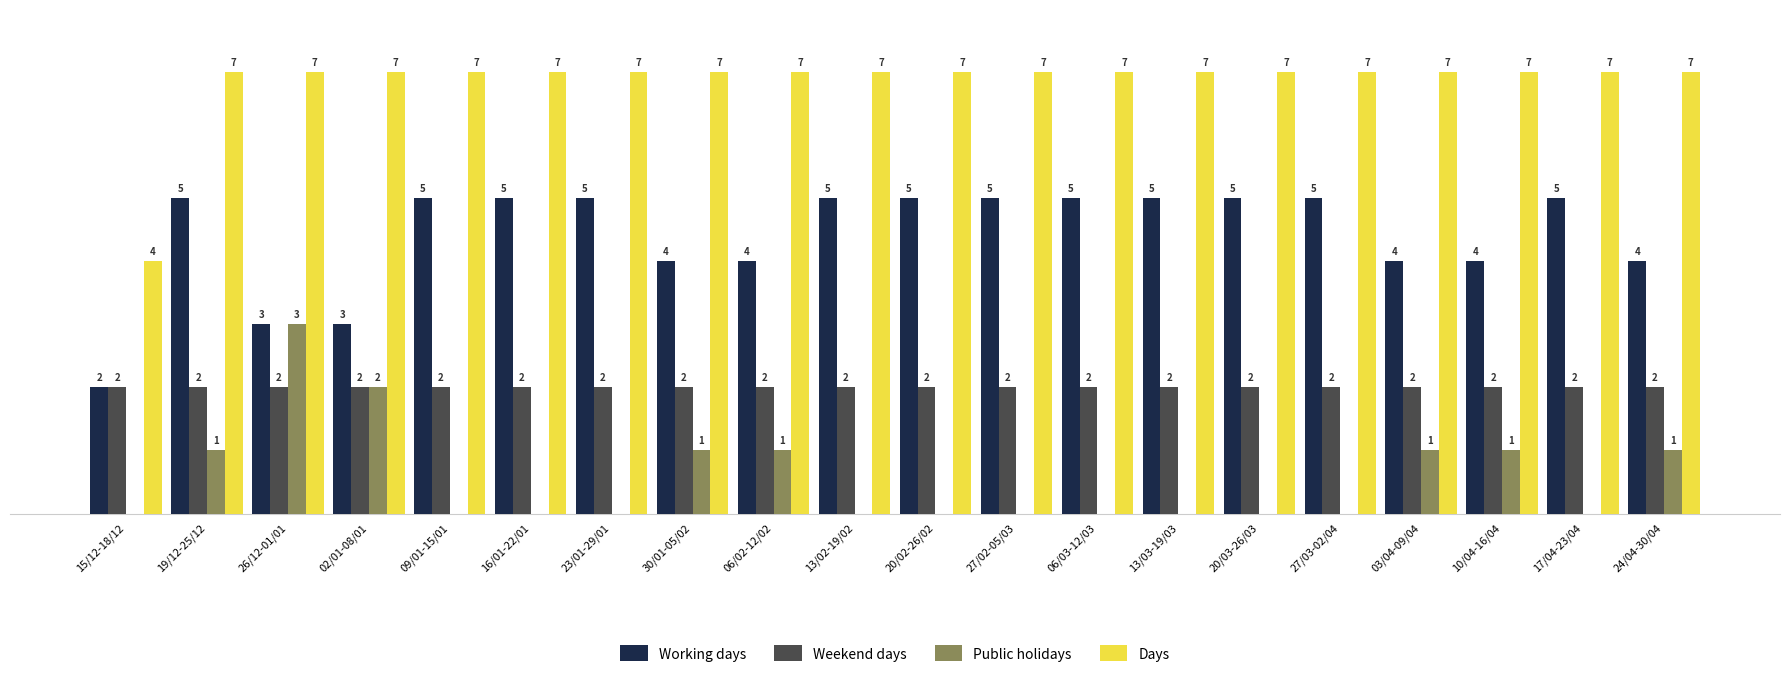

At which label does Public holidays reach its peak?

26/12-01/01